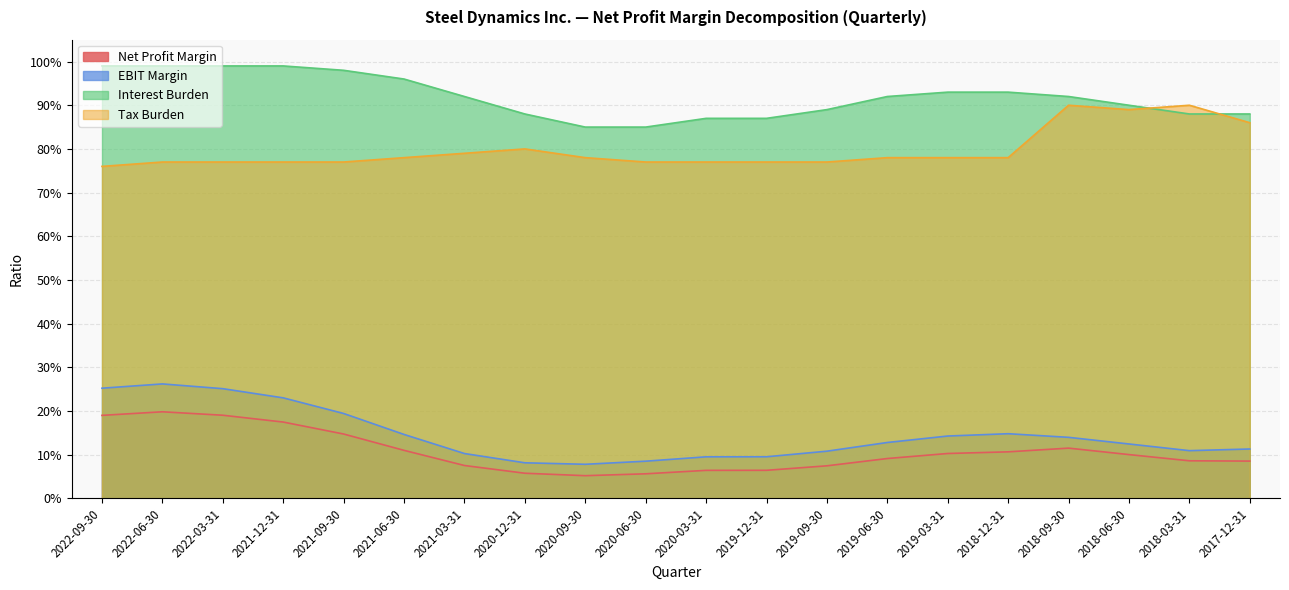

What value does the EBIT Margin series have at 2019-12-31?

0.1